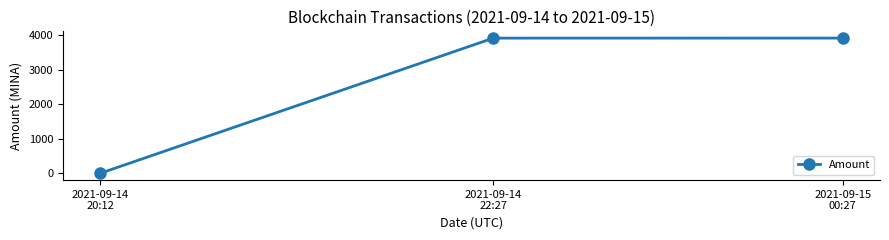

The chart shows a value of 849.5 at 2021-09-14
22:27. True or false?

False